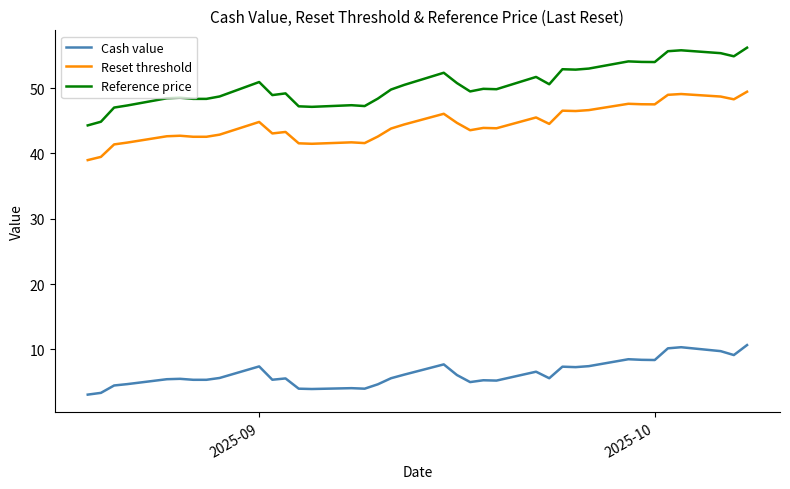

True or false: Cash value and Reference price cross at least once.

False